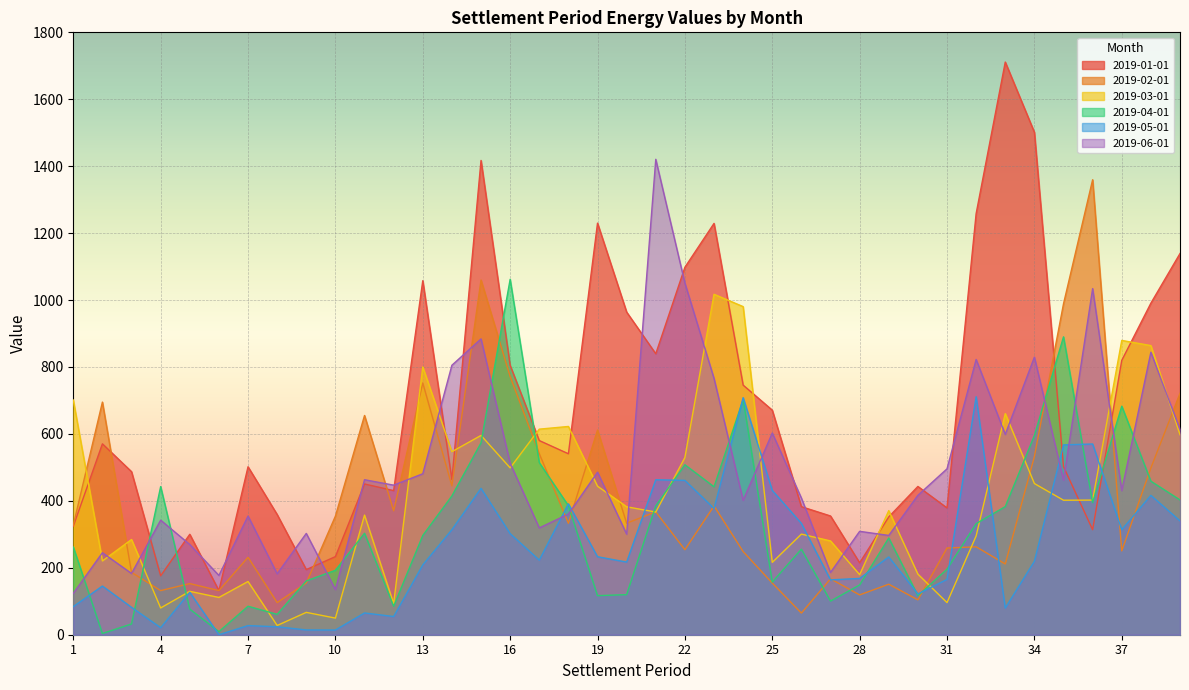

What is the value of the 2019-06-01 point at the 19th from the left?

485.6